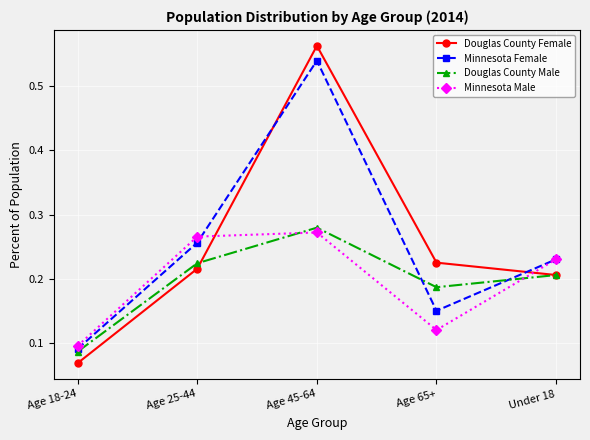

Which label corresponds to the smallest value in the chart?

Age 18-24